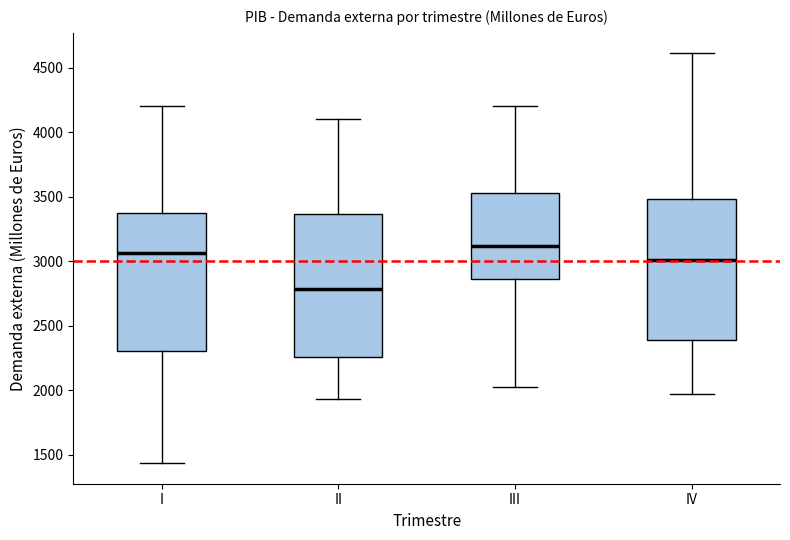

Which box's median line is the highest?

III